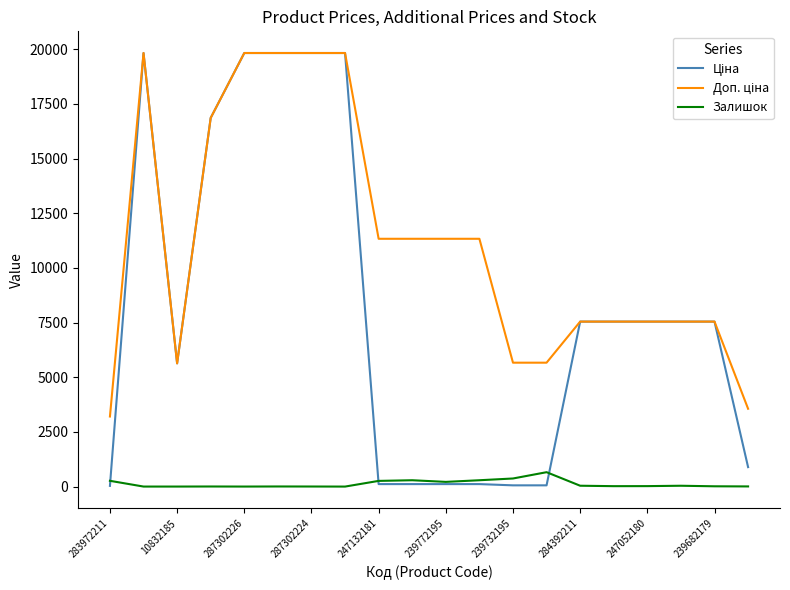

How many lines are shown in the chart?

3